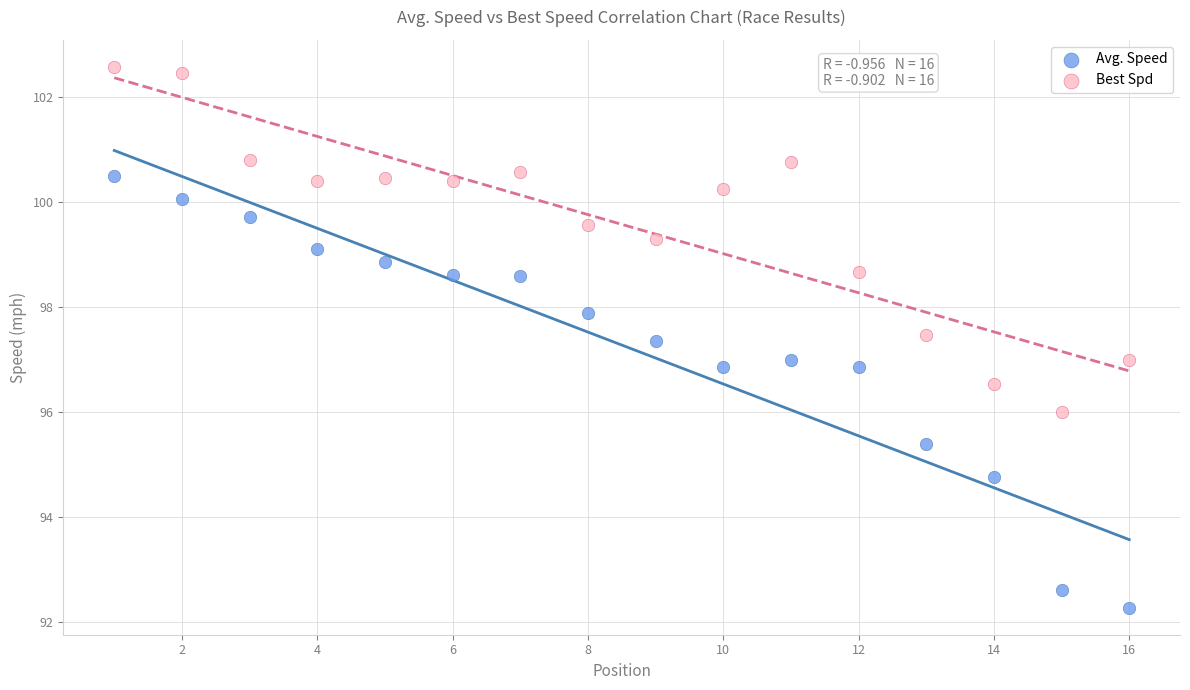

Which series contains the highest Y value?

Best Spd